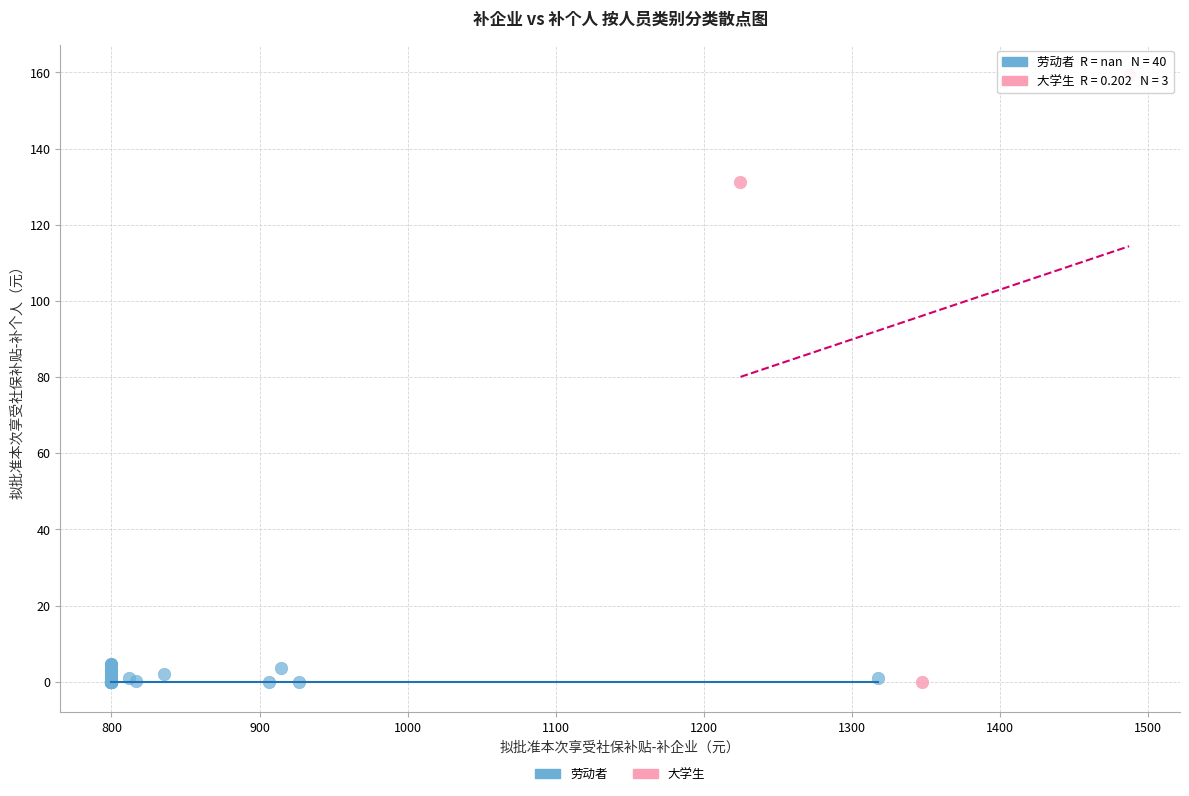

Which series has the largest Y range (max minus min)?

大学生